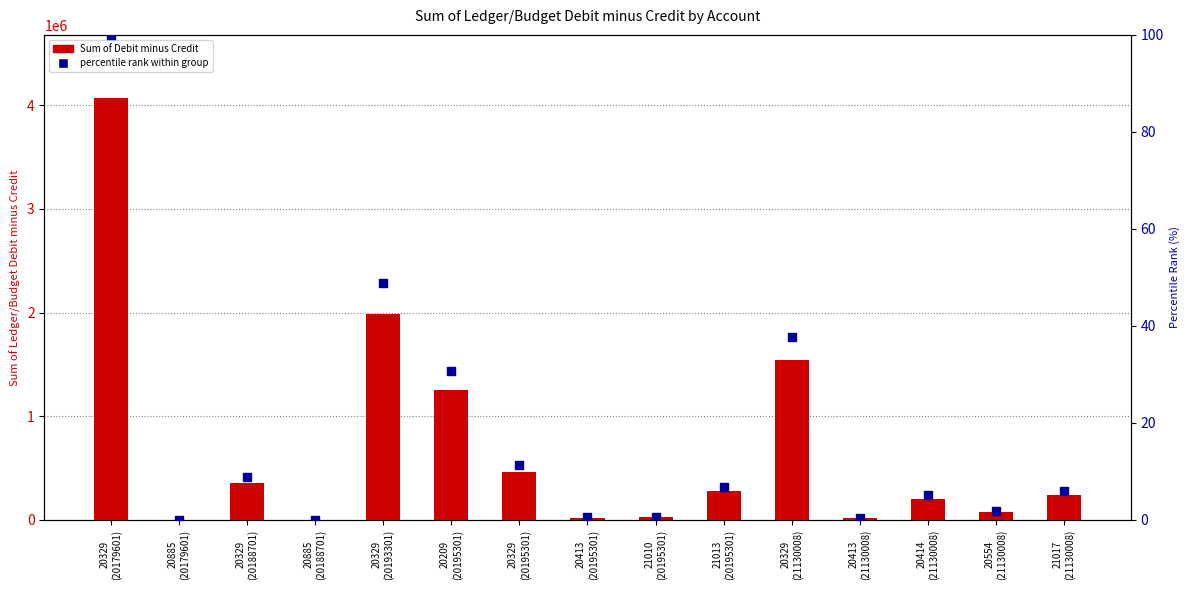

What are all the series names shown in the legend?

Sum of Debit minus Credit, Percentile rank